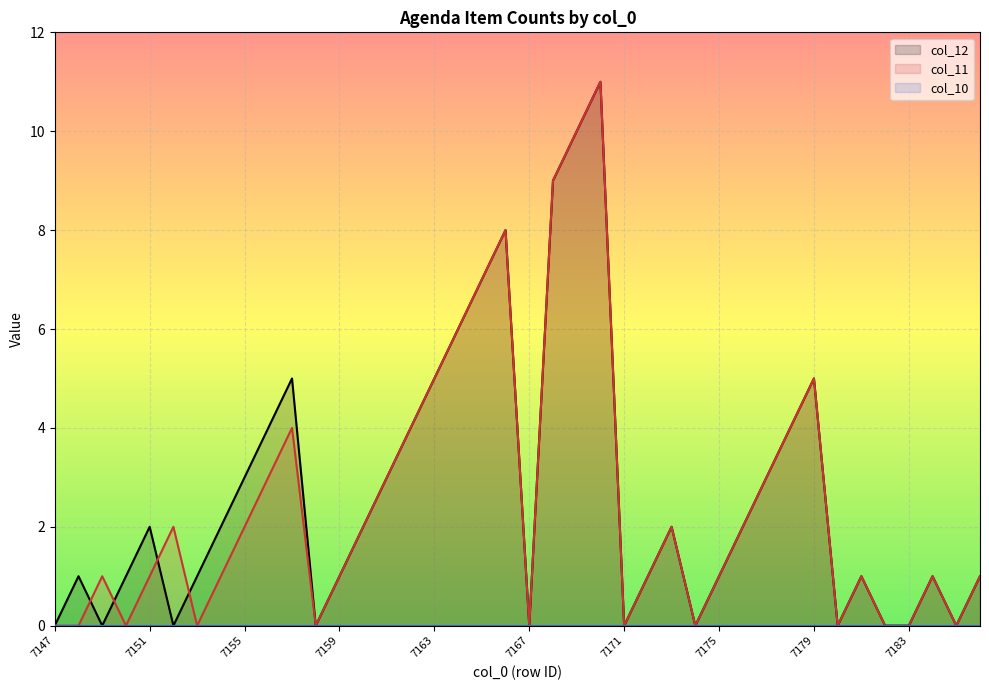

True or false: col_12 and col_11 intersect in this chart.

True